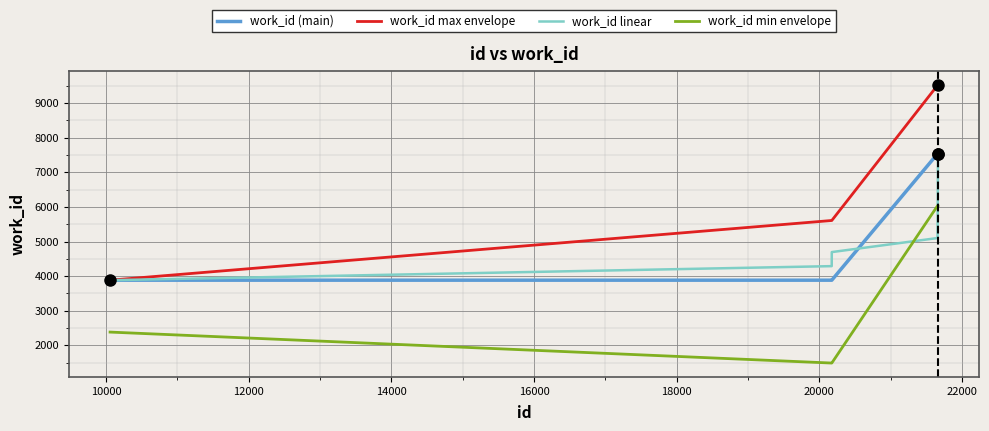

Which series has the largest range (max minus min)?

work_id max envelope